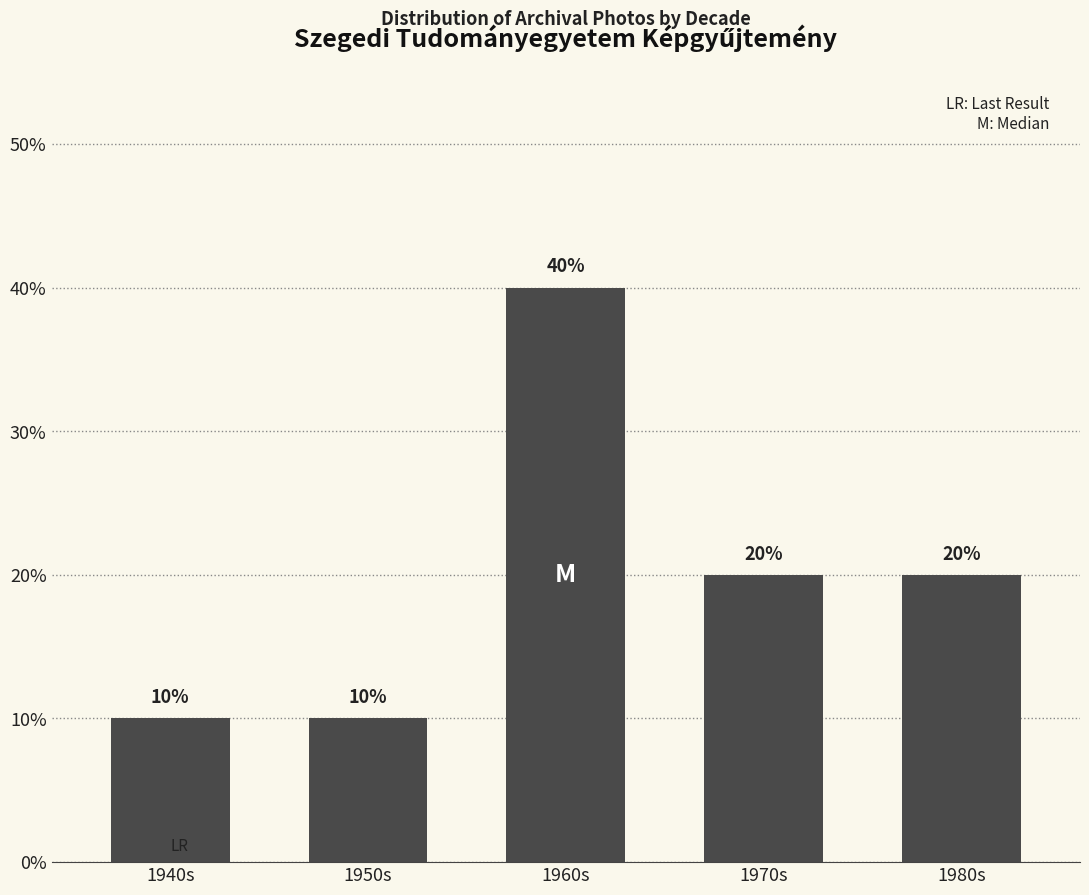

Reading left to right, list all the values displayed in this chart.

1940s=10	1950s=10	1960s=40	1970s=20	1980s=20